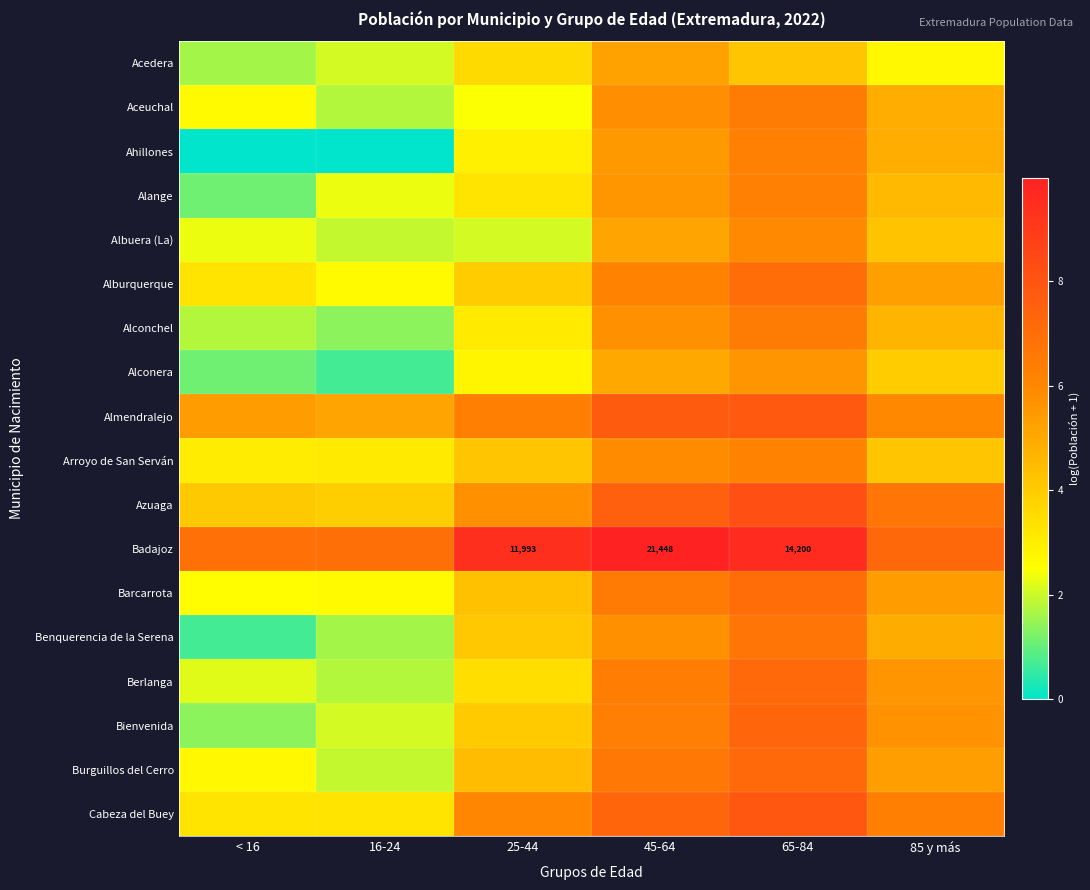

How many data points in Burguillos del Cerro are above 5?

3